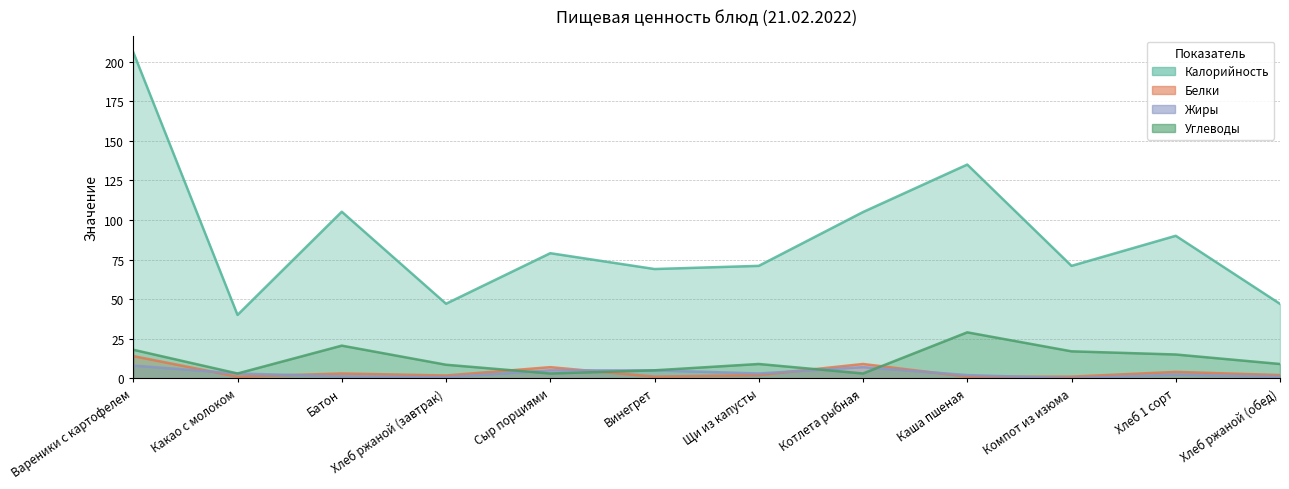

What is the difference between the highest and lowest values at Хлеб ржаной (завтрак)?

46.4